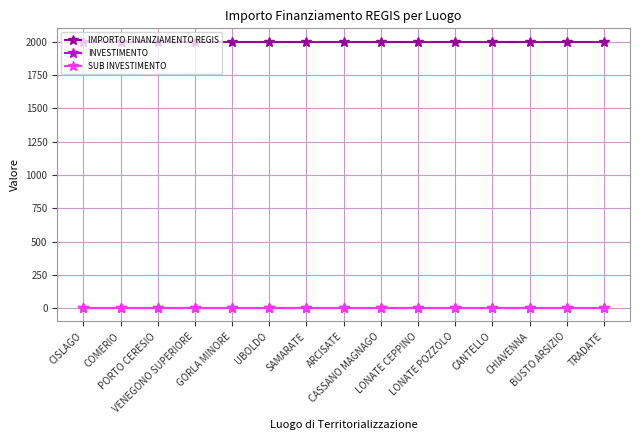

What are all the series names shown in the legend?

IMPORTO FINANZIAMENTO REGIS, INVESTIMENTO, SUB INVESTIMENTO